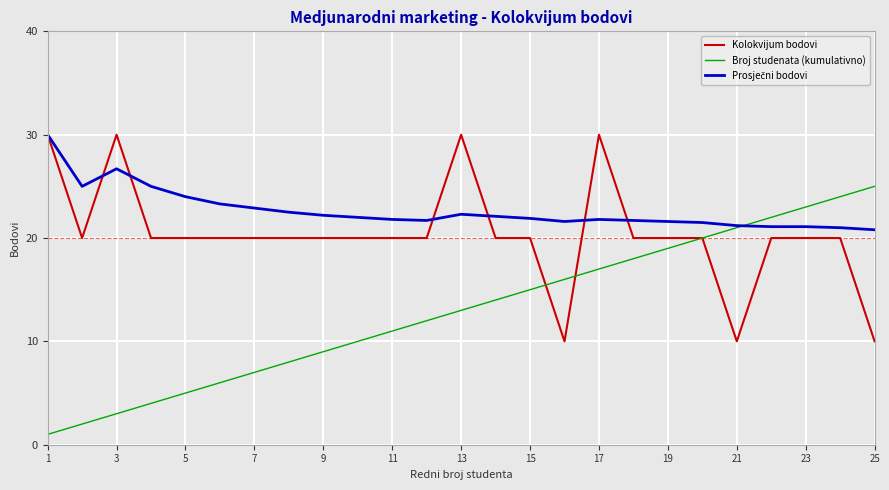

Which series has the largest range (max minus min)?

Broj studenata (kumulativno)